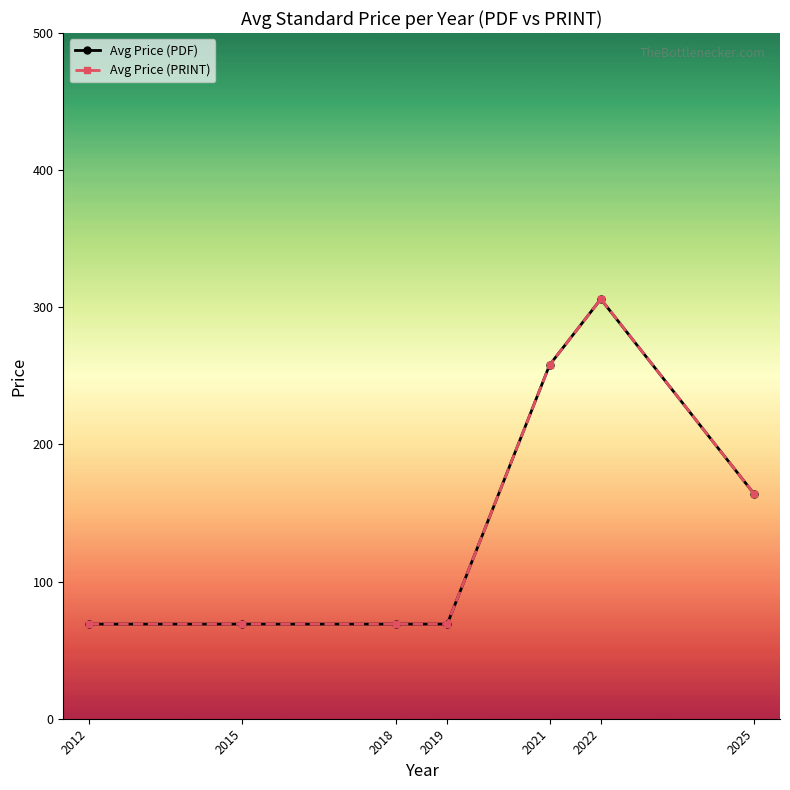

Which series changed the most between 2019 and 2021?

Avg Price (PDF)